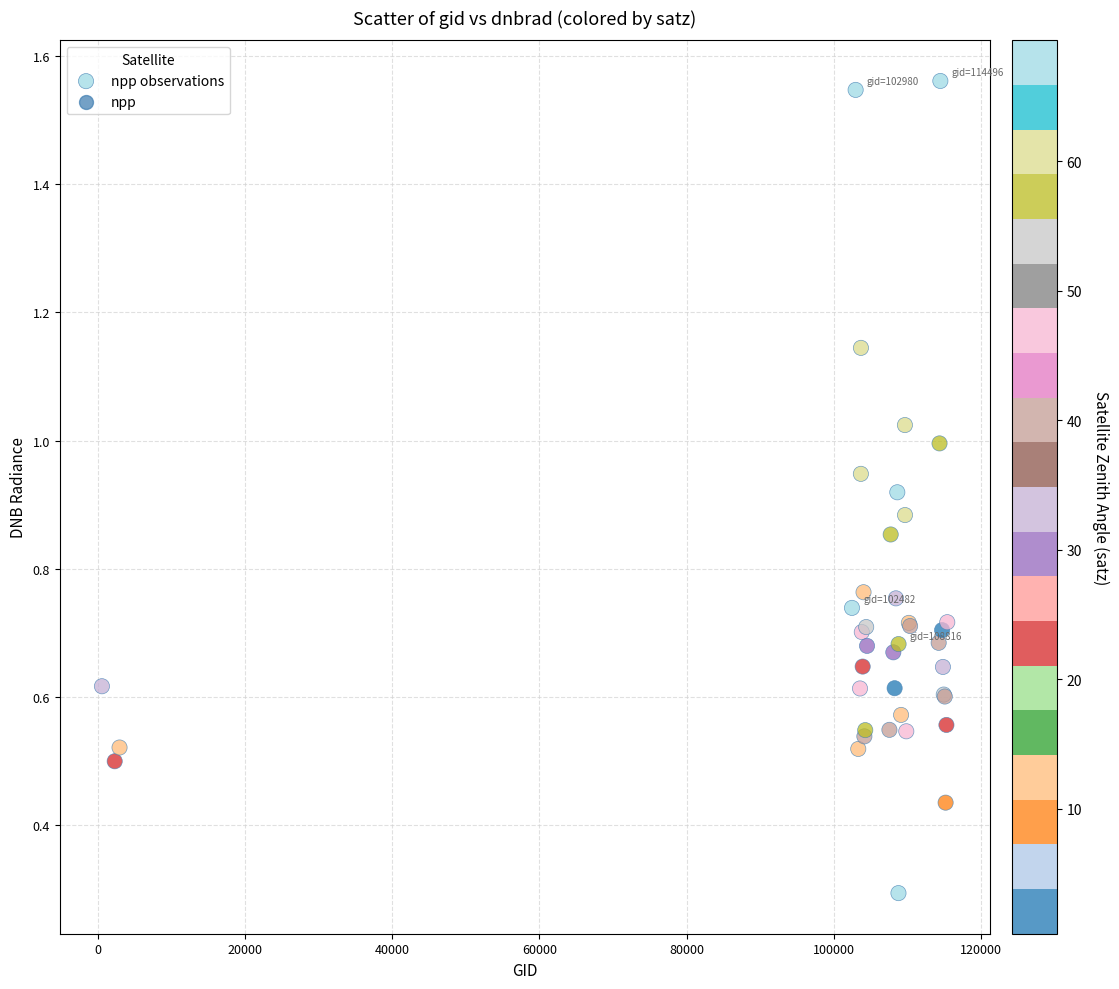

What Y value in the scatter plot is closest to 0?

0.3